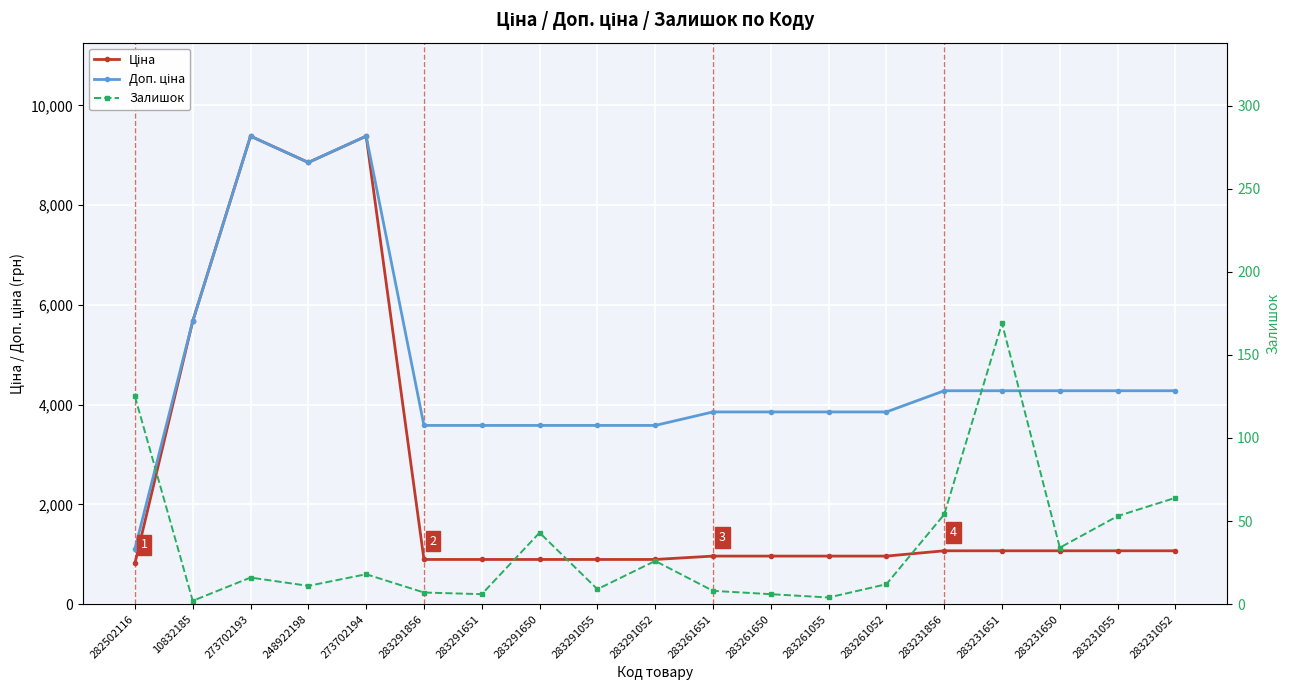

The value of Ціна at 283291055 is 358.6. True or false?

False